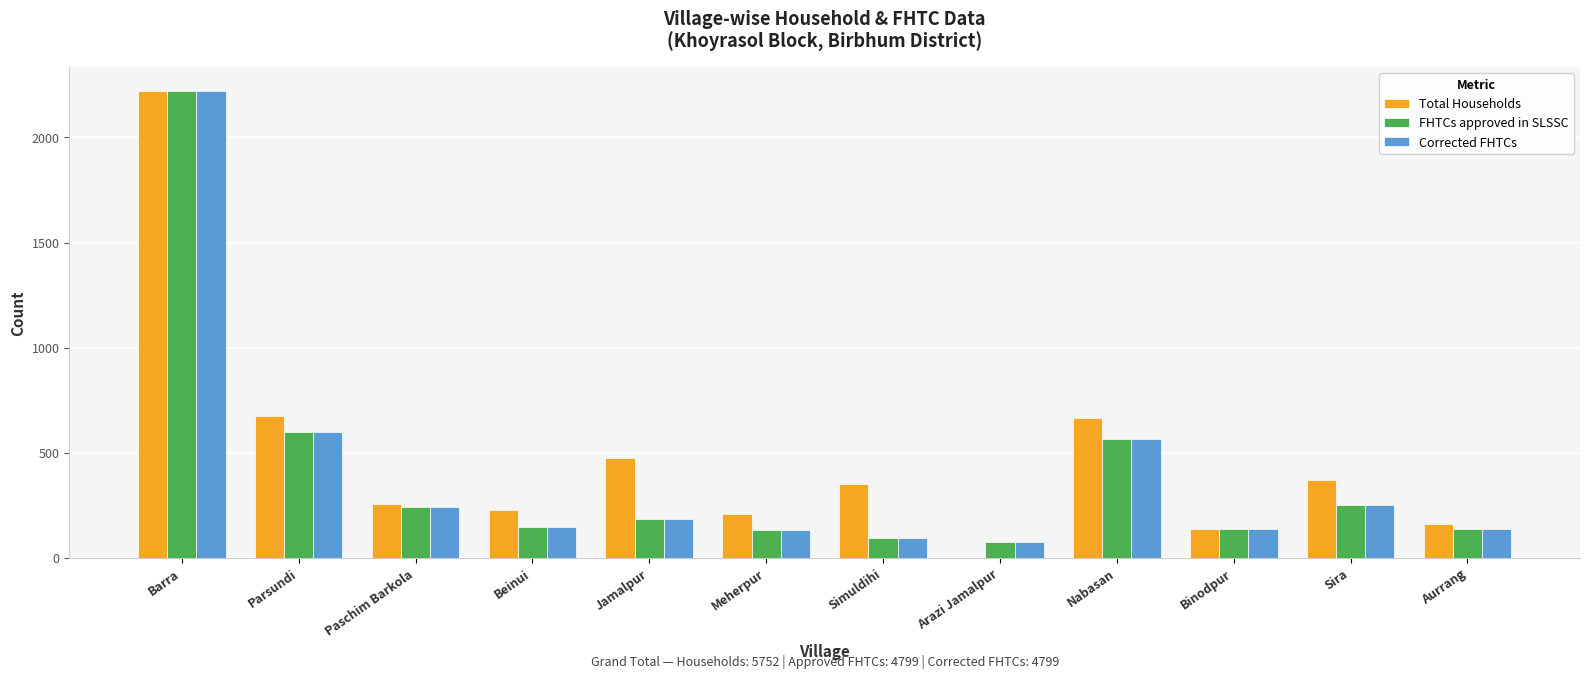

What is the greatest value displayed?

2223